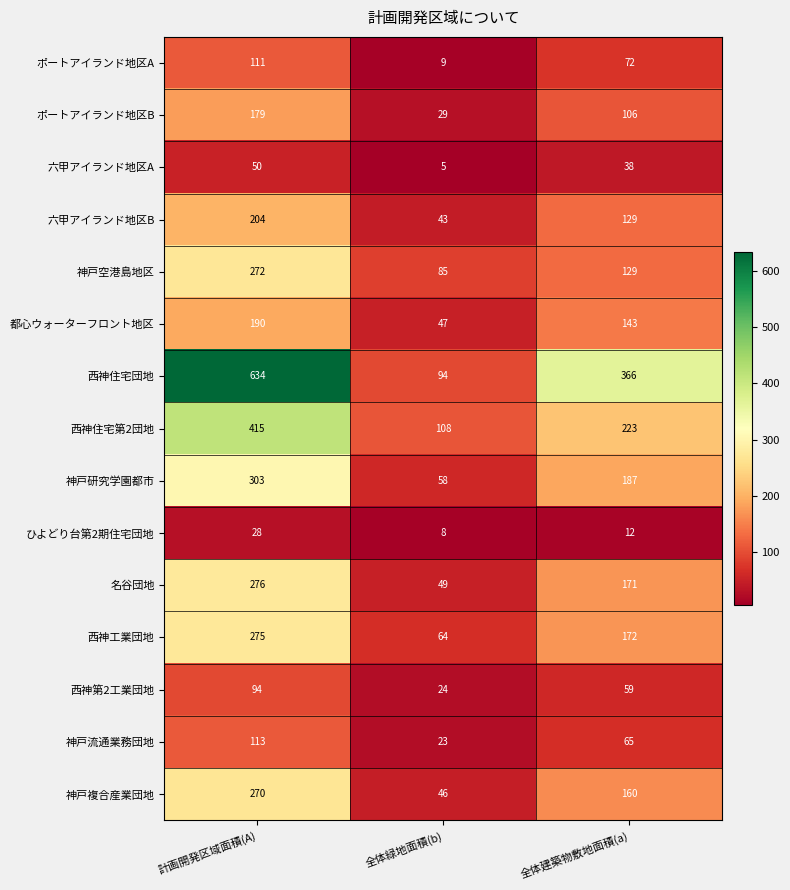

What is the total value across all series at 計画開発区域面積(A)?

3414